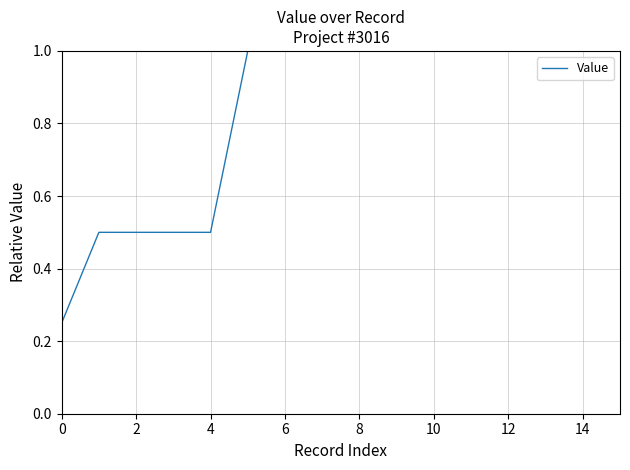

What is the greatest value displayed?

1.0